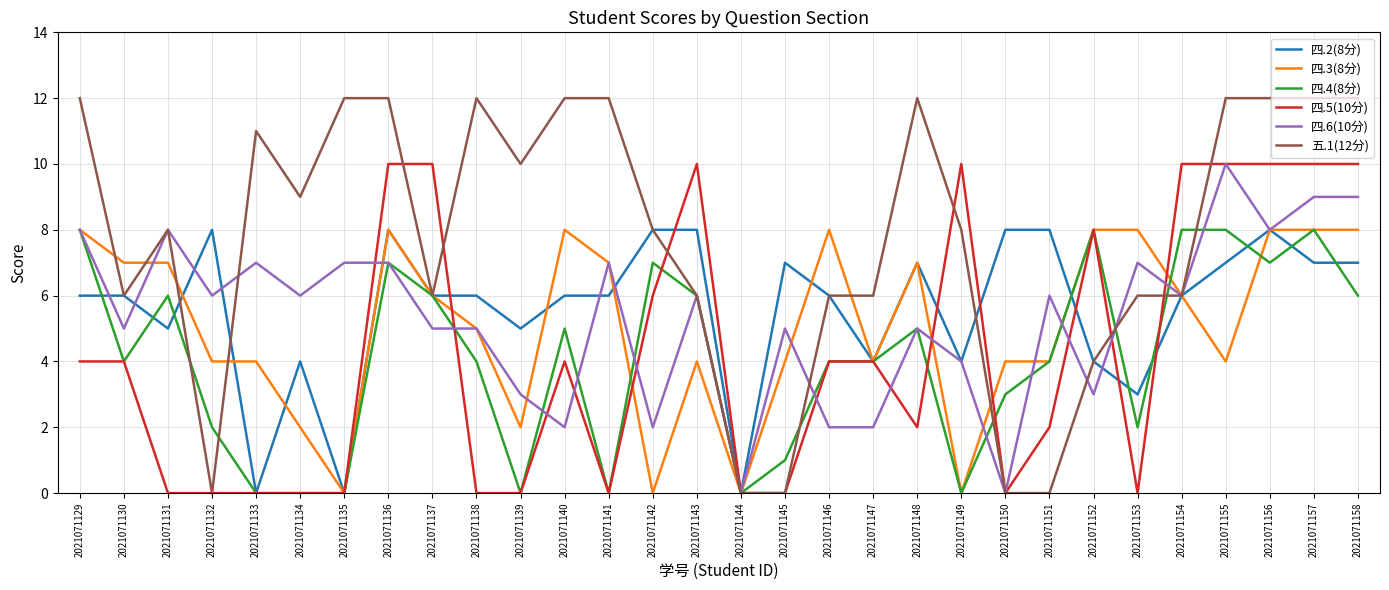

What is the sum of the 五.1(12分) values at 2021071140 and 2021071158?

24